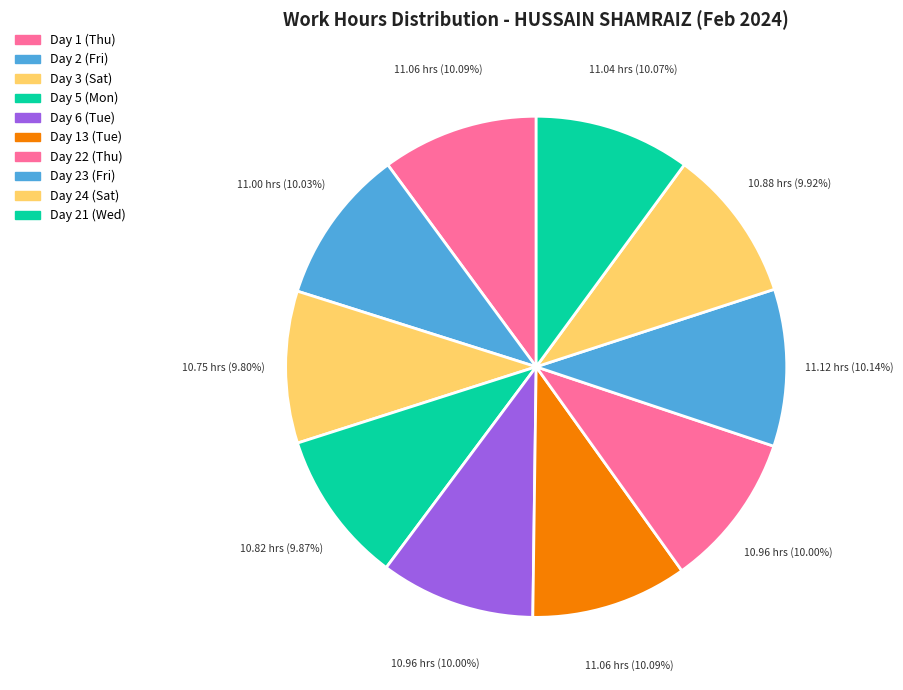

Is the sum of Day 24 (Sat) and Day 3 (Sat) greater than half?

No